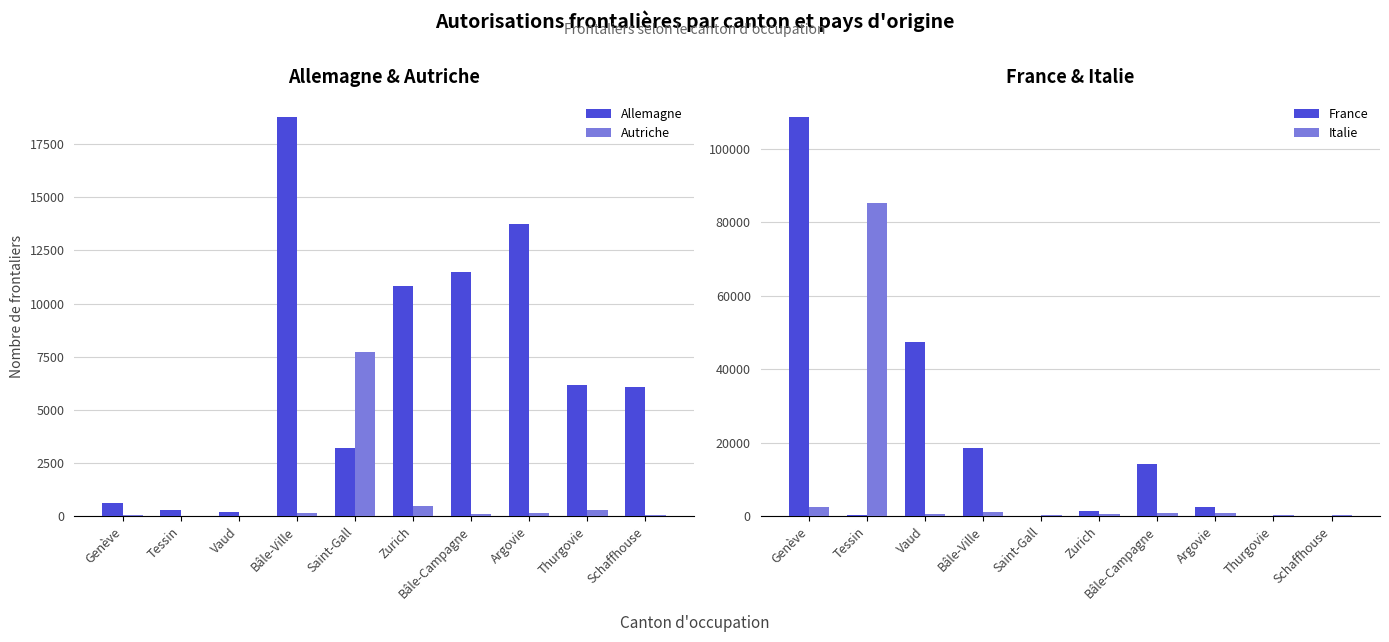

Reading left to right, extract all data points from this chart.

Allemagne: 621	279	187	18797	3215	10816	11493	13739	6152	6066
Autriche: 73	21	12	152	7729	489	87	141	298	38
France: 108797	208	47537	18583	118	1356	14202	2457	88	41
Italie: 2588	85308	712	1249	240	587	931	785	190	219